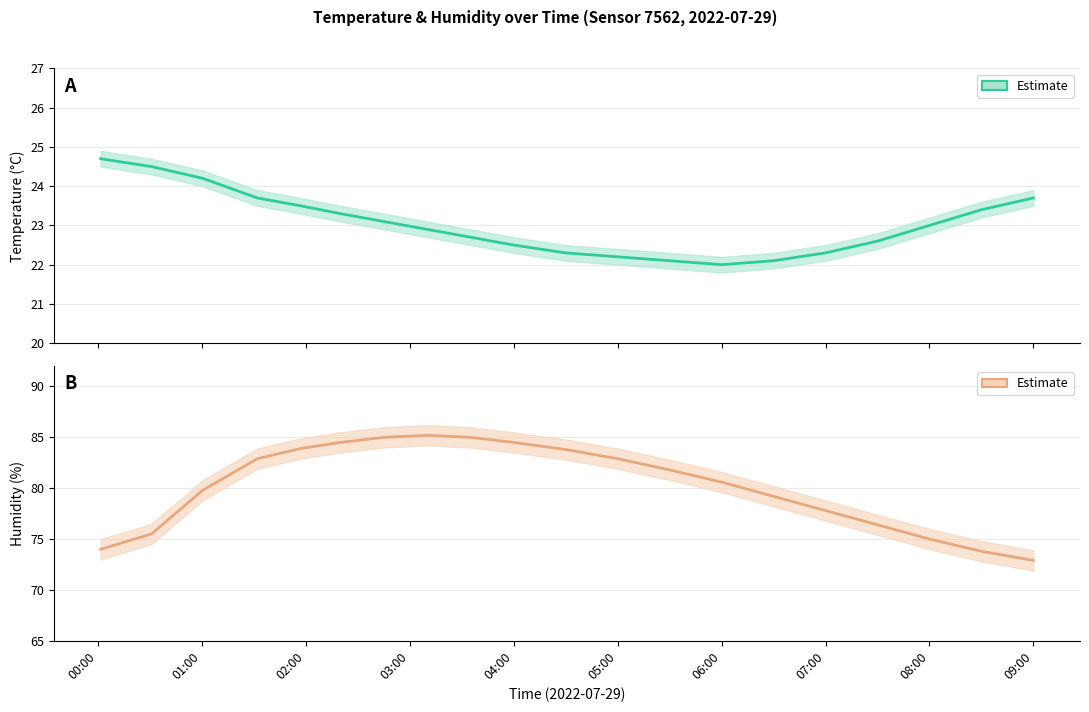

Where is the first local minimum for temperature?

06:00